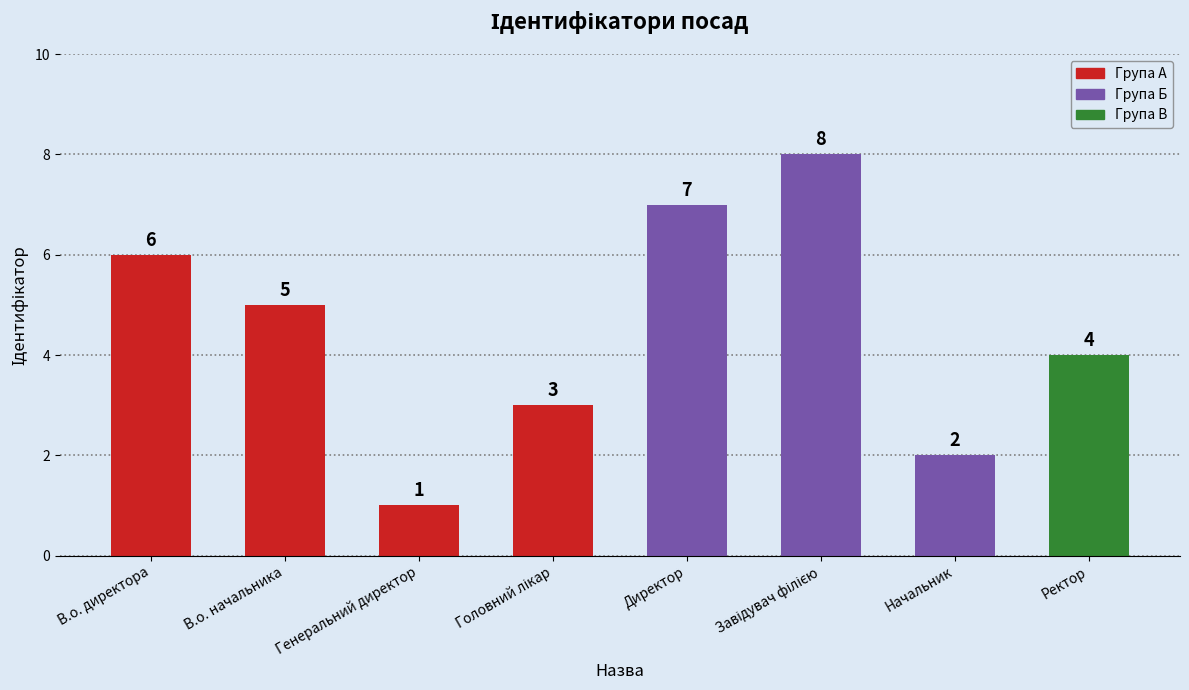

What is the change in value from В.о. директора to Директор?

+1